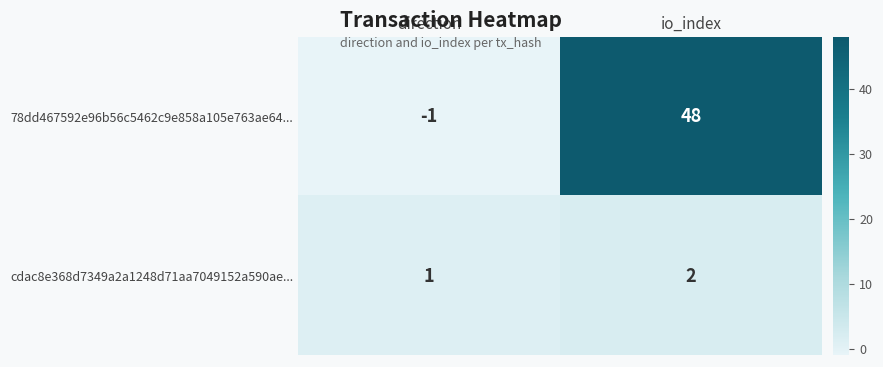

Read the 78dd467592e96b56c5462c9e858a105e763ae64... value at io_index, to the nearest 10.

50